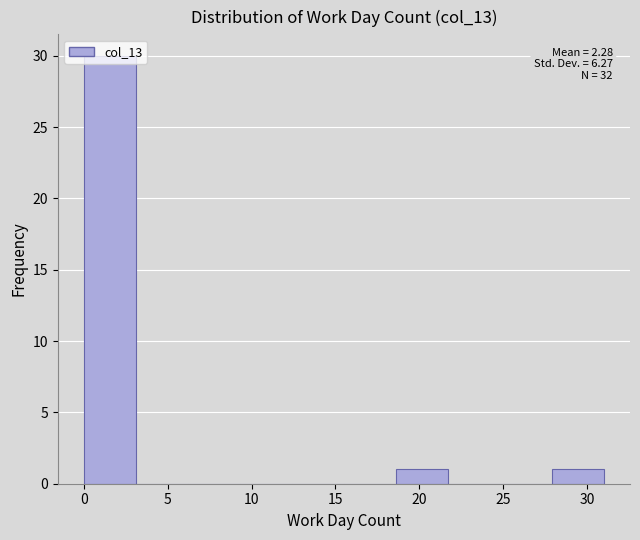

Over which range of the x-axis is the bar tallest?

0.0 to 3.1